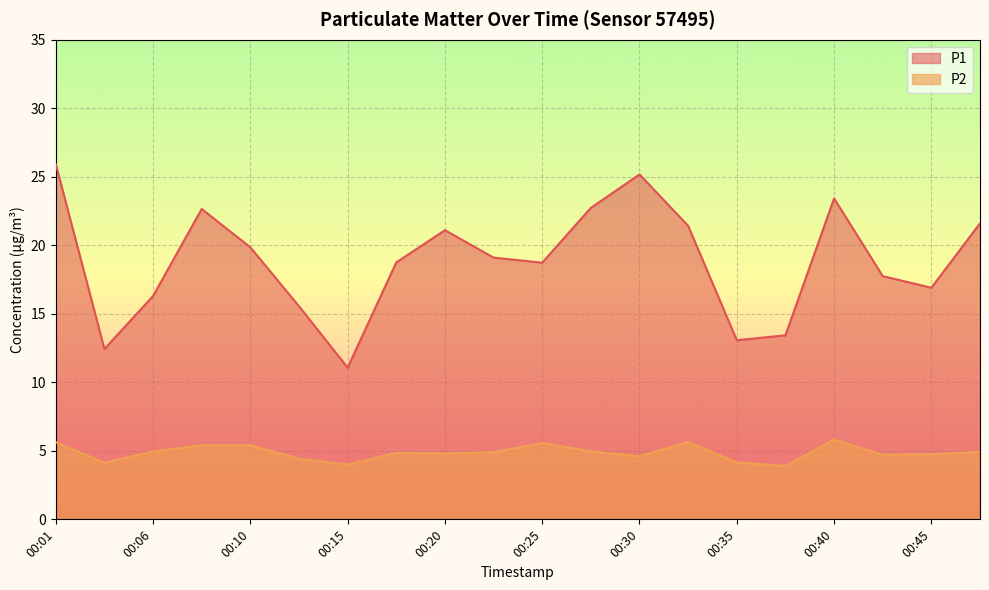

What is the value of the P2 point at the 10th from the left?

4.9